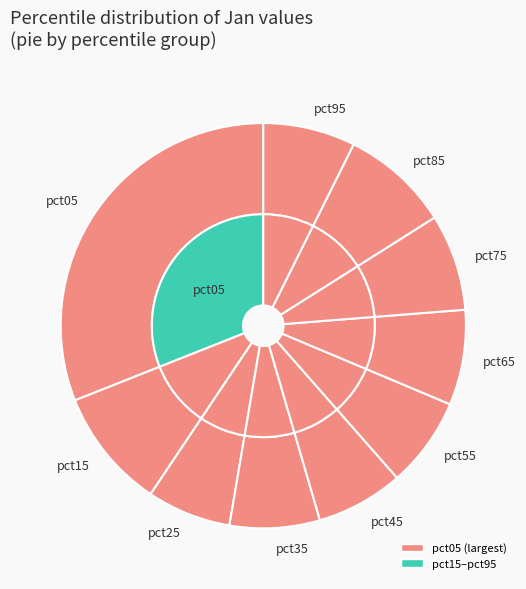

True or false: pct75 accounts for 1% of the total.

False